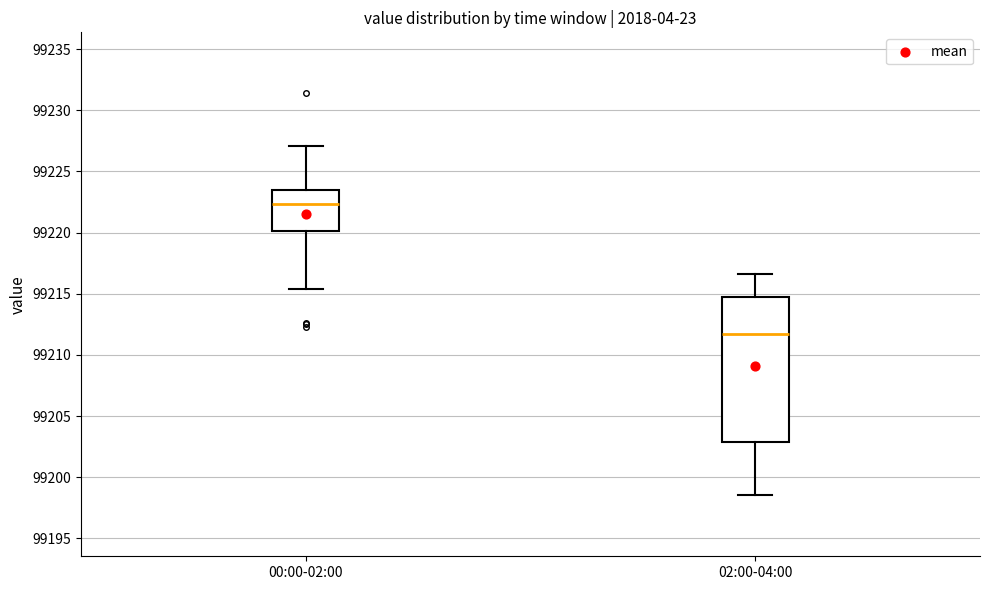

Comparing the boxes themselves (not the whiskers), which one is the tallest?

02:00-04:00